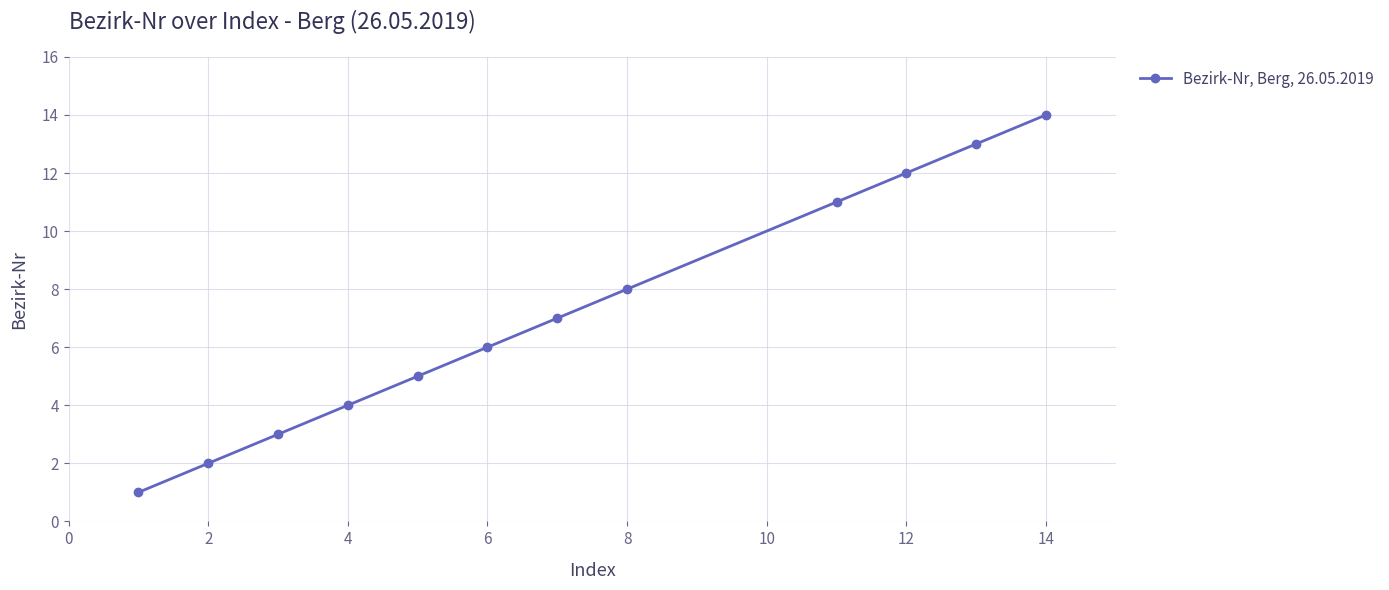

What is the difference between the maximum and second lowest values?

12